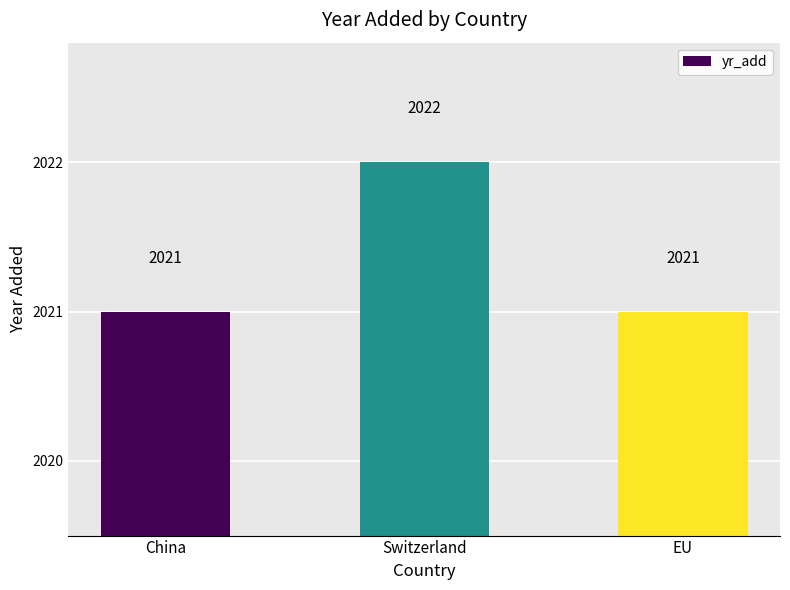

What is the sum of the values at China and EU?

4042